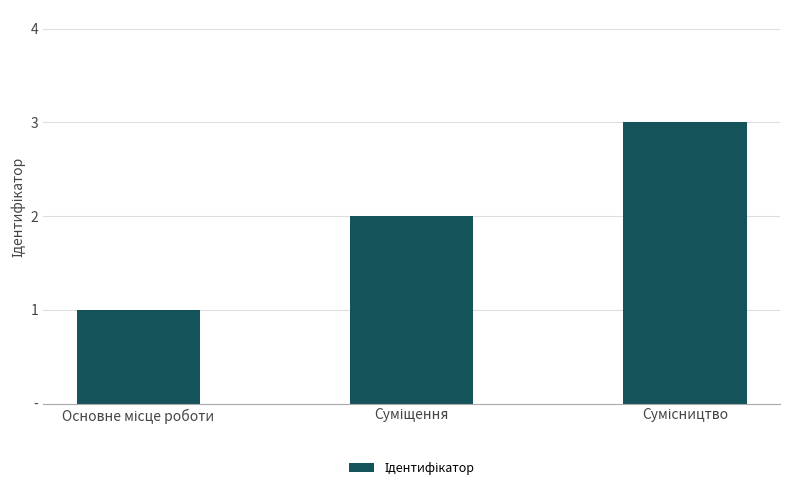

The value at Сумісництво is 3. True or false?

True